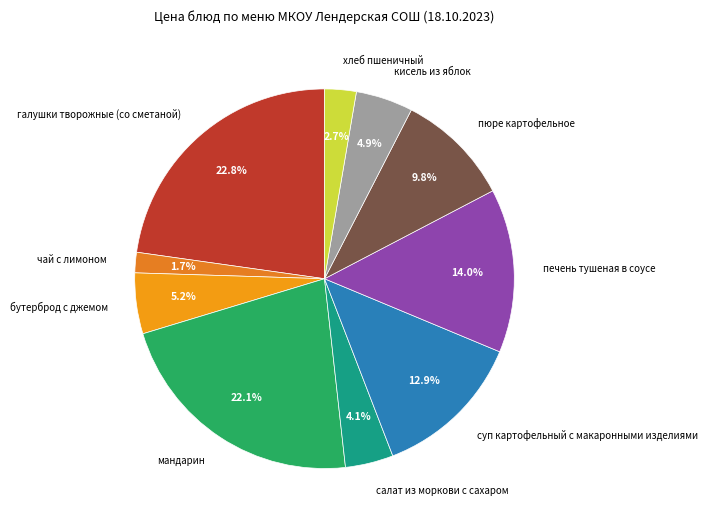

Is there any slice that represents more than half of the pie?

No